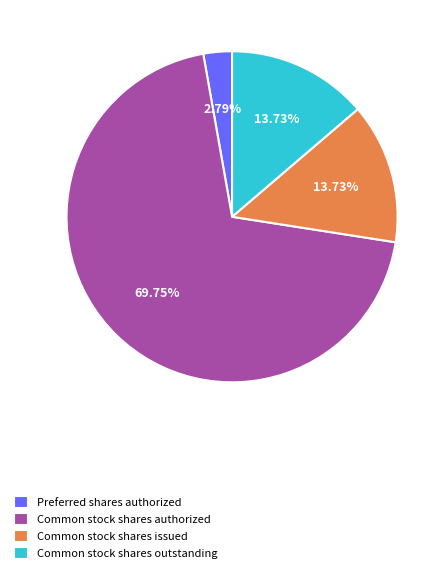

Which slice is the largest?

Common stock shares authorized